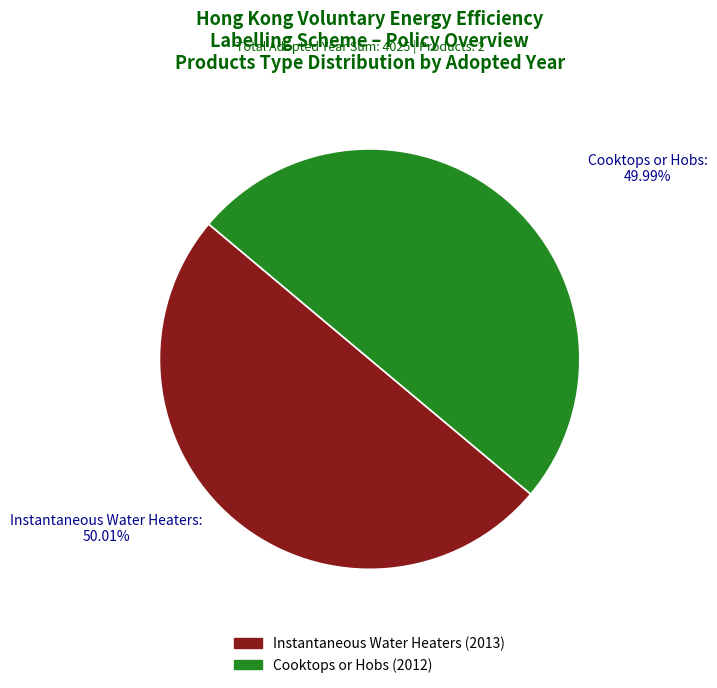

What is the ratio of the value at Instantaneous Water Heaters to the value at Cooktops or Hobs?

1.0